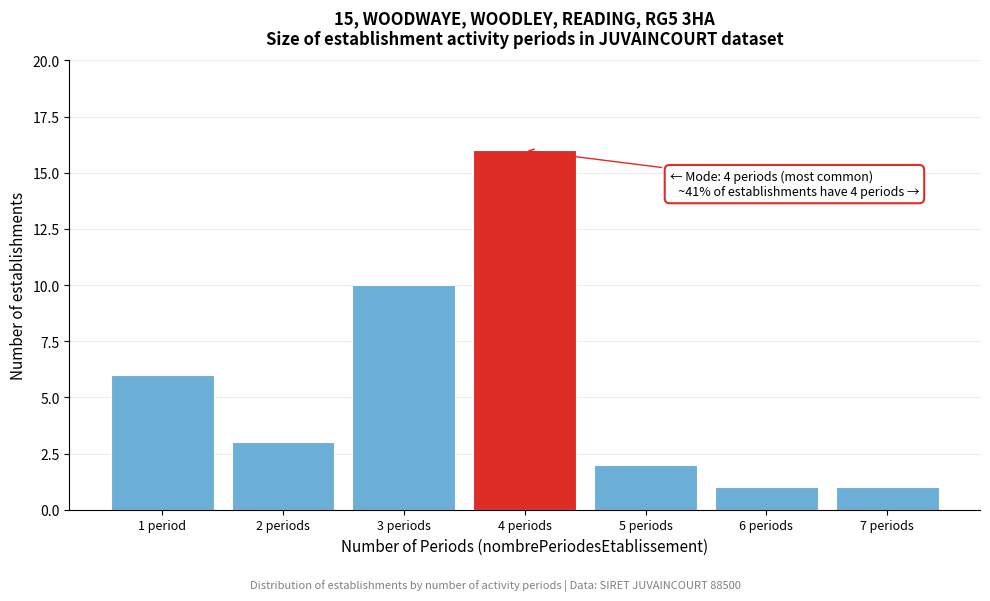

Reading left to right, transcribe all the data shown in this chart.

6	3	10	16	2	1	1